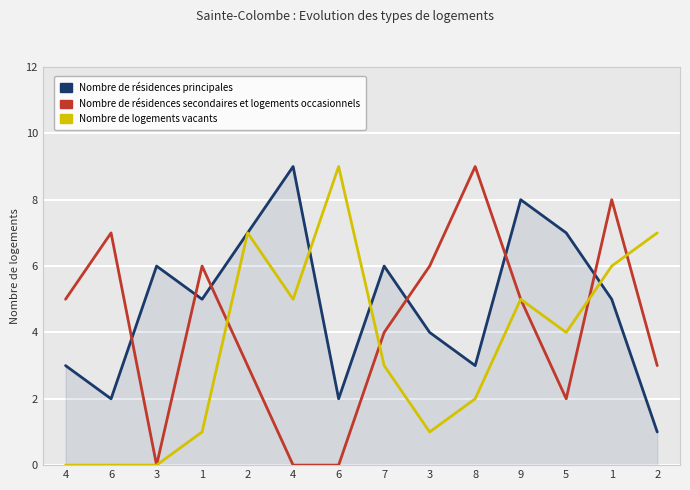

At how many categories does at least one series exceed 8?

3